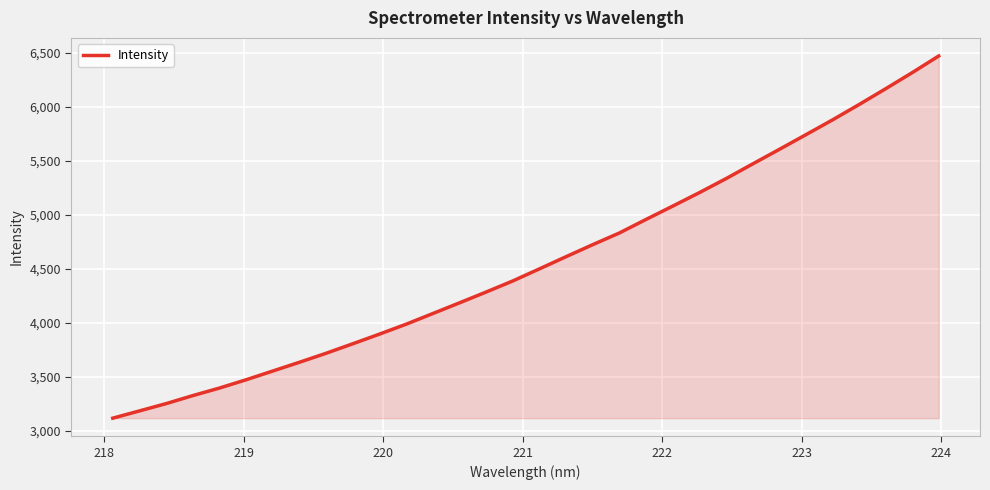

What is the smallest value displayed?

3119.9